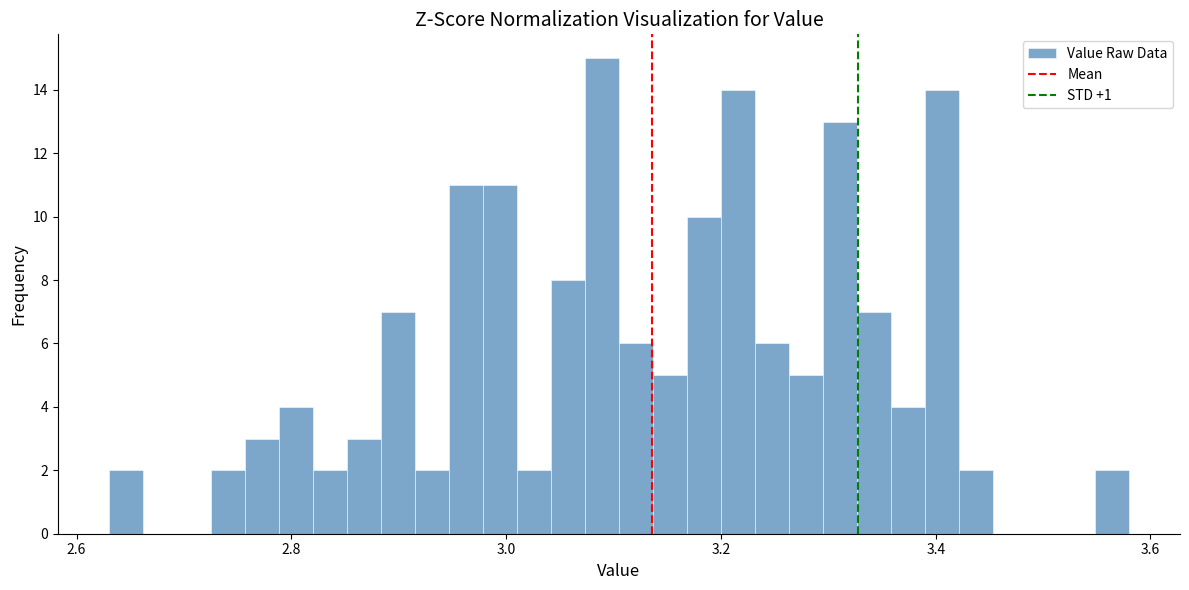

Around what value on the x-axis is the tallest bar? Give the approximate position of its centre, as read against the axis.

3.08